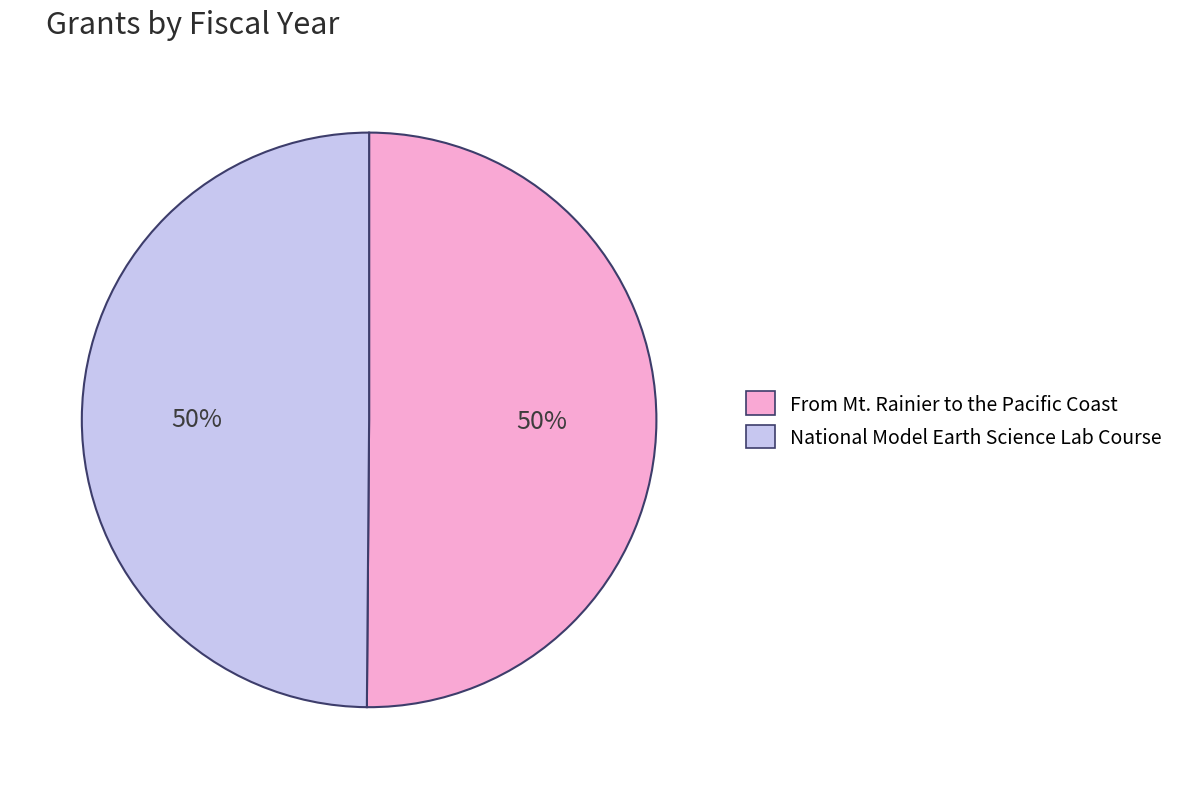

True or false: From Mt. Rainier to the Pacific Coast accounts for 39% of the total.

False